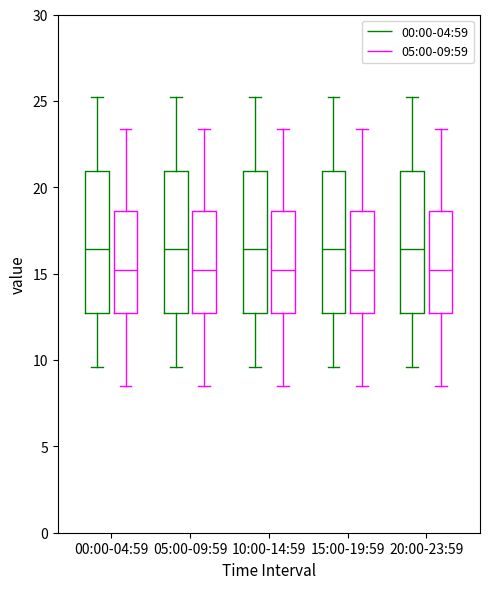

Reading left to right, read every box against the y-axis: the position of its median line, the range the box covers, and the ends of its whiskers. The values are not printed on the chart, so give them approximately, as read against the axis.

00:00-04:59 (00:00-04:59): median 16.5, box 12.5 to 21.0, whiskers 9.5 to 25.0
00:00-04:59 (05:00-09:59): median 15.0, box 12.5 to 18.5, whiskers 8.5 to 23.5
05:00-09:59 (00:00-04:59): median 16.5, box 12.5 to 21.0, whiskers 9.5 to 25.0
05:00-09:59 (05:00-09:59): median 15.0, box 12.5 to 18.5, whiskers 8.5 to 23.5
10:00-14:59 (00:00-04:59): median 16.5, box 12.5 to 21.0, whiskers 9.5 to 25.0
10:00-14:59 (05:00-09:59): median 15.0, box 12.5 to 18.5, whiskers 8.5 to 23.5
15:00-19:59 (00:00-04:59): median 16.5, box 12.5 to 21.0, whiskers 9.5 to 25.0
15:00-19:59 (05:00-09:59): median 15.0, box 12.5 to 18.5, whiskers 8.5 to 23.5
20:00-23:59 (00:00-04:59): median 16.5, box 12.5 to 21.0, whiskers 9.5 to 25.0
20:00-23:59 (05:00-09:59): median 15.0, box 12.5 to 18.5, whiskers 8.5 to 23.5